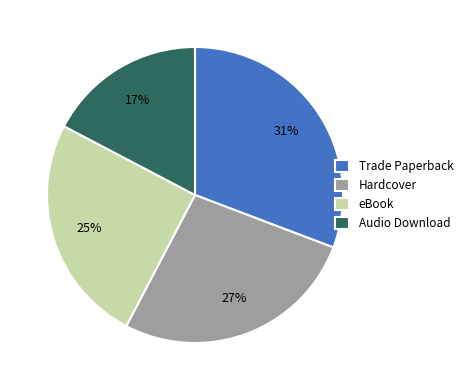

To the nearest percent, what is the average slice percentage?

25%